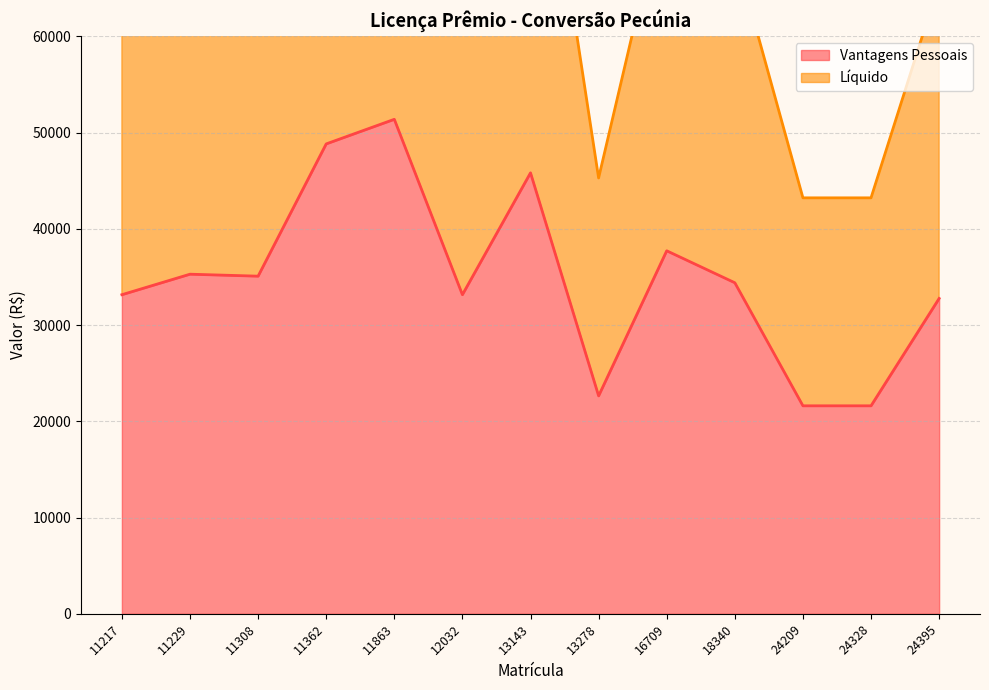

How many values in the Vantagens Pessoais series are below 34393?

6